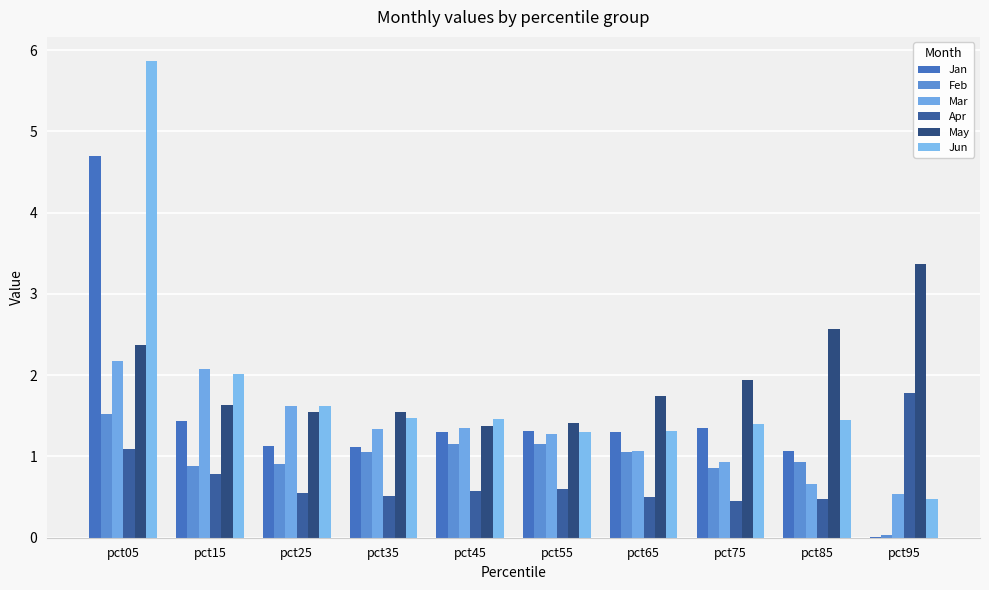

At which category is the sum across all series the highest?

pct05